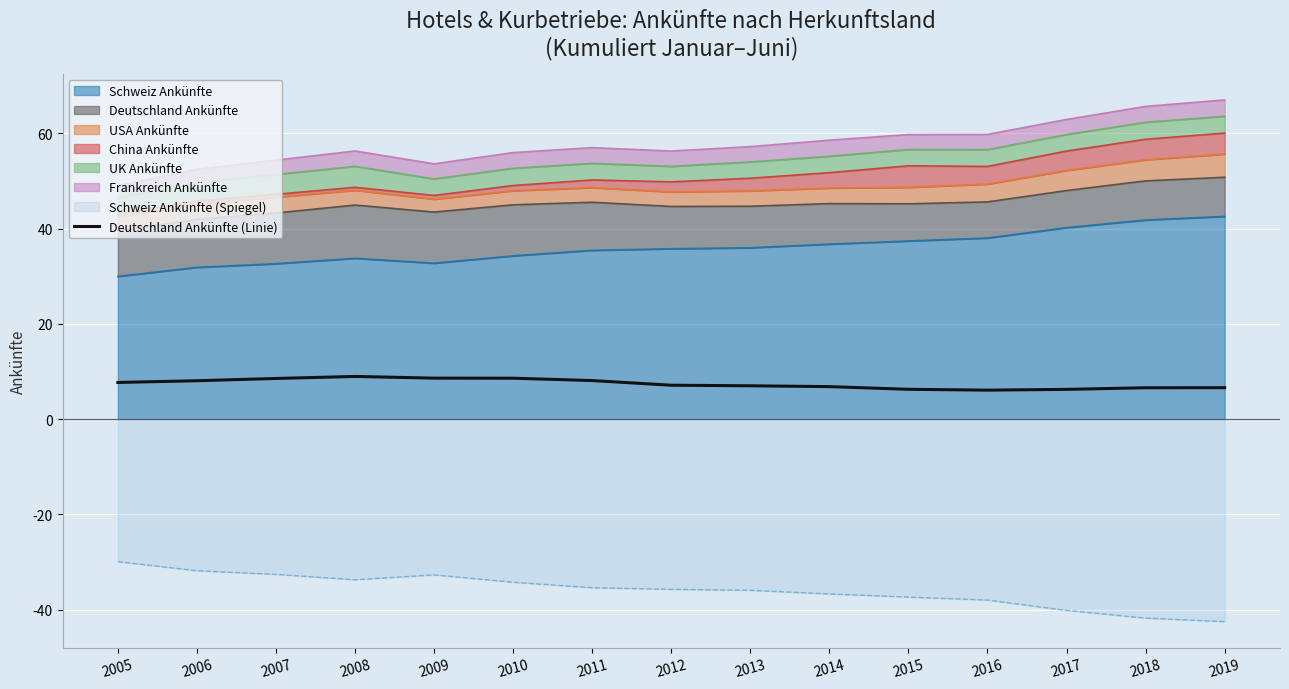

How many points are higher than both their immediate neighbors (excluding endpoints)?

1